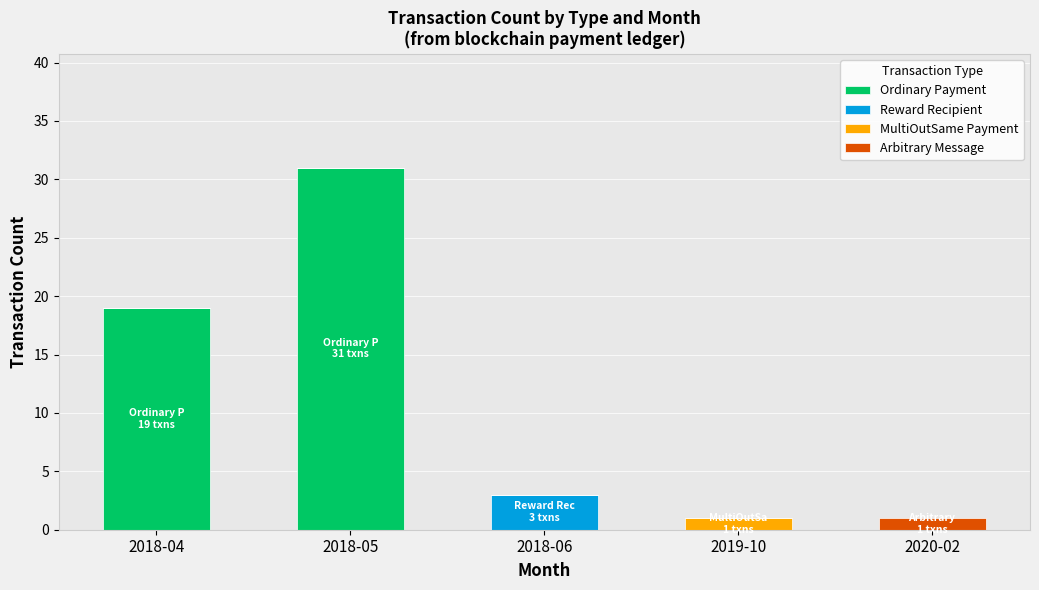

What is the maximum value for Ordinary Payment?

31